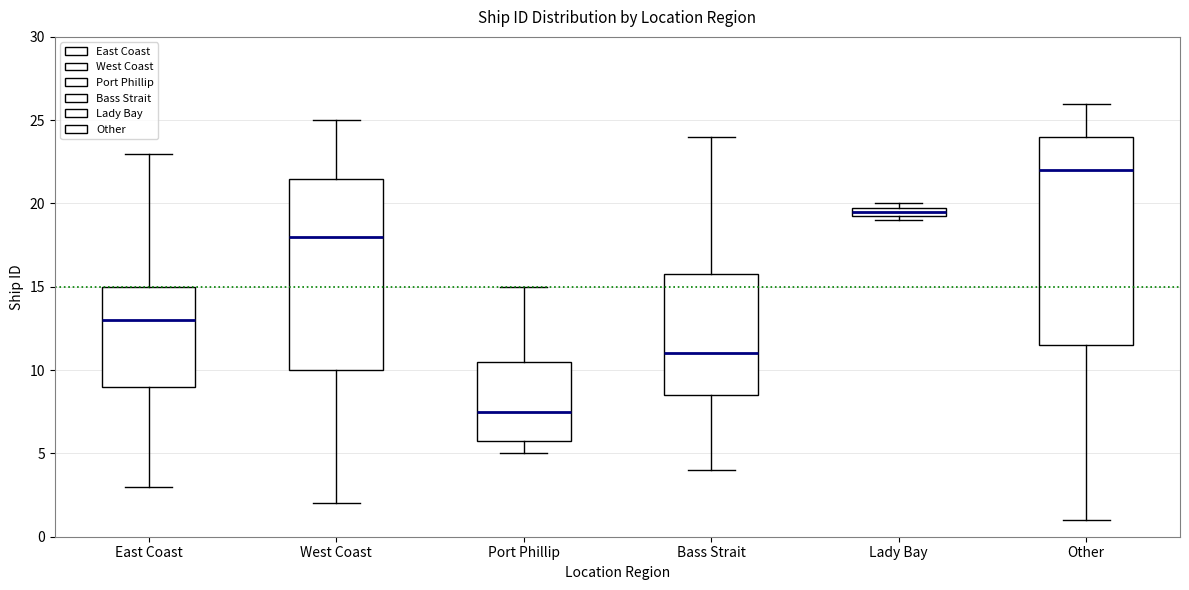

Which box has the highest median line?

Other